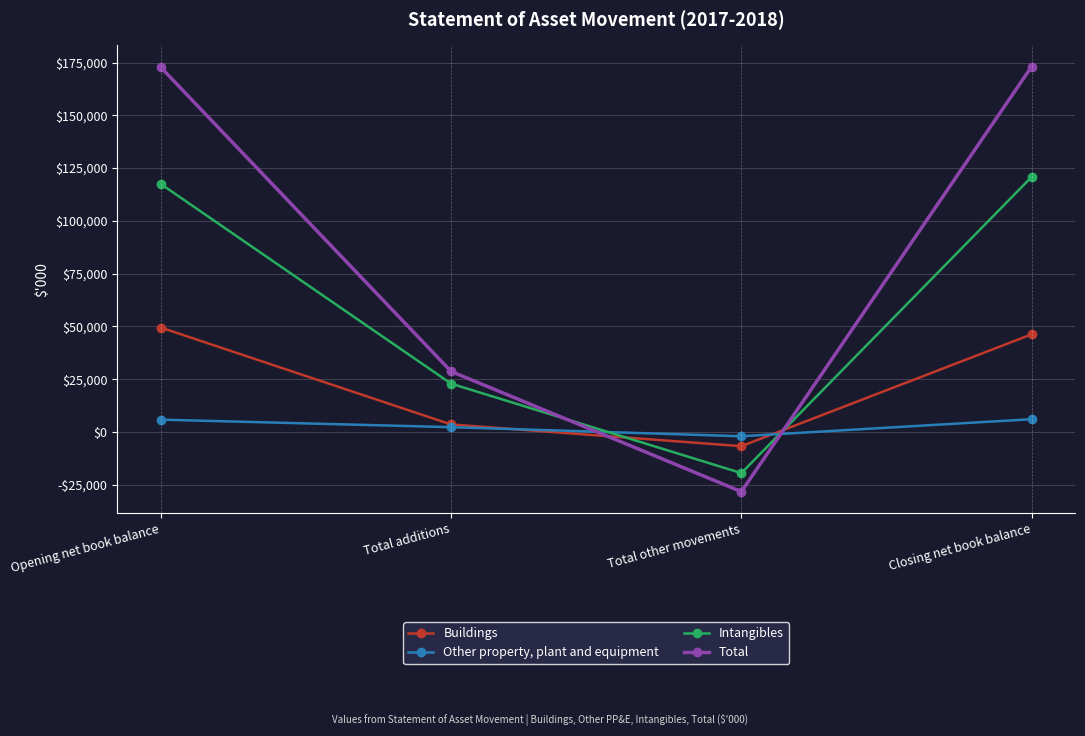

Is this an area chart (filled region under the line)?

No